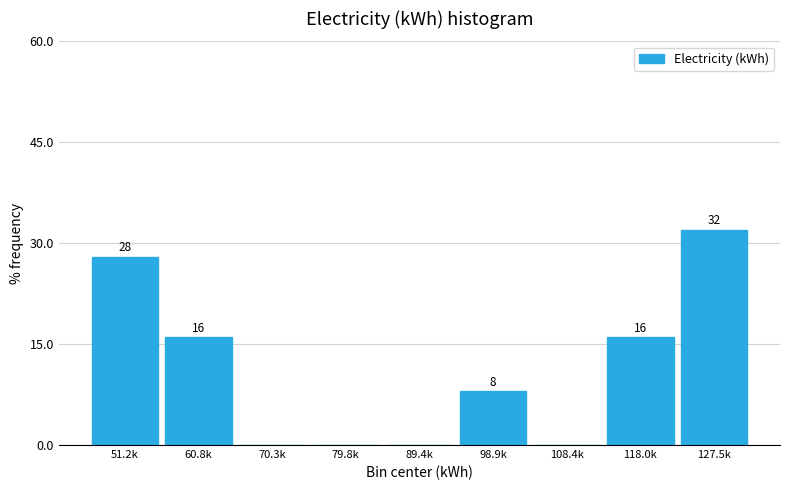

Reading left to right, transcribe all the data shown in this chart.

51.2k=28.0	60.8k=16.0	70.3k=0.0	79.8k=0.0	89.4k=0.0	98.9k=8.0	108.4k=0.0	118.0k=16.0	127.5k=32.0